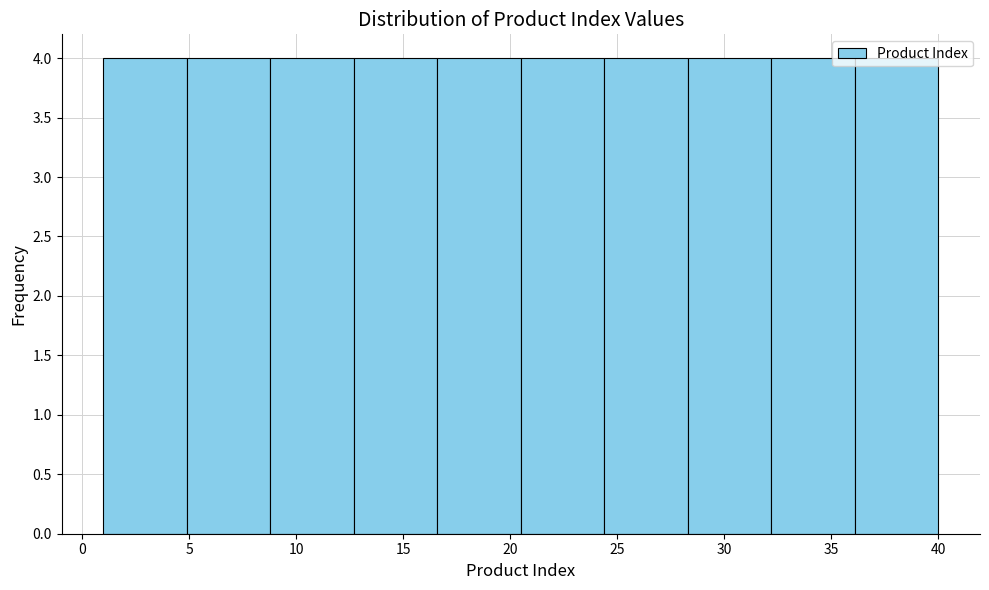

Reading left to right, list every bar in this chart as the range it spans on the x-axis followed by its height. Neither the bar edges nor the heights are printed on the chart, so give them approximately, as read against the axes.

1.0 to 4.9: 4
4.9 to 8.8: 4
8.8 to 12.7: 4
12.7 to 16.6: 4
16.6 to 20.5: 4
20.5 to 24.4: 4
24.4 to 28.3: 4
28.3 to 32.2: 4
32.2 to 36.1: 4
36.1 to 40.0: 4